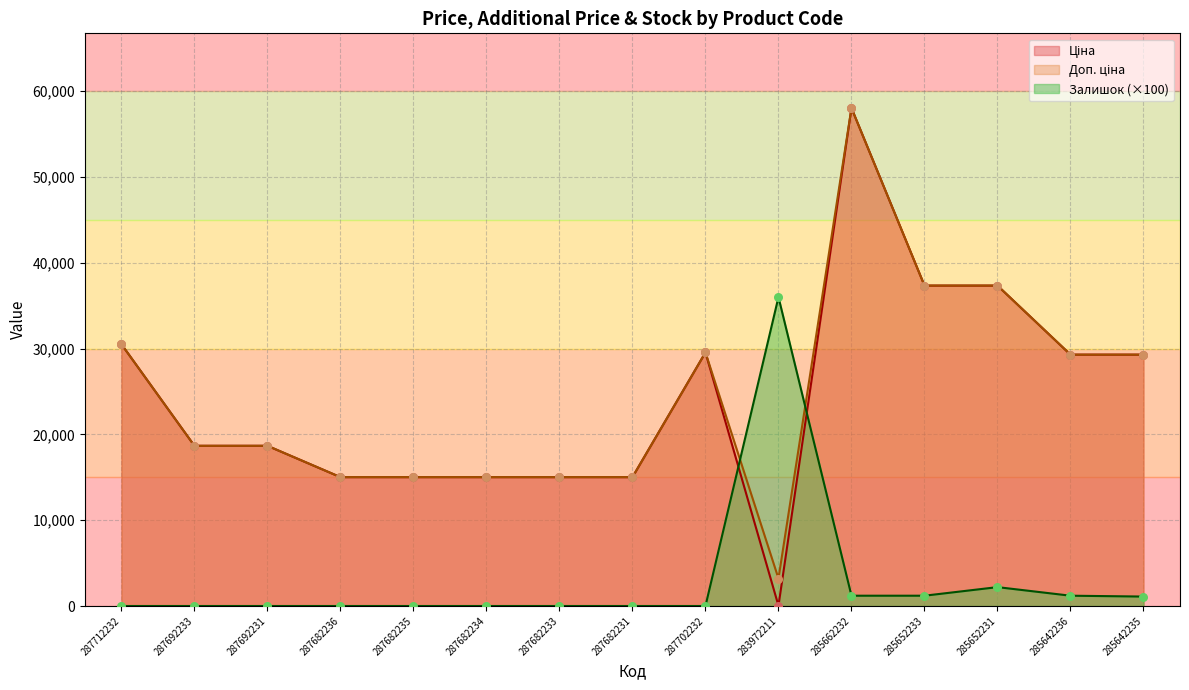

At which category is the sum across all series the highest?

285662232